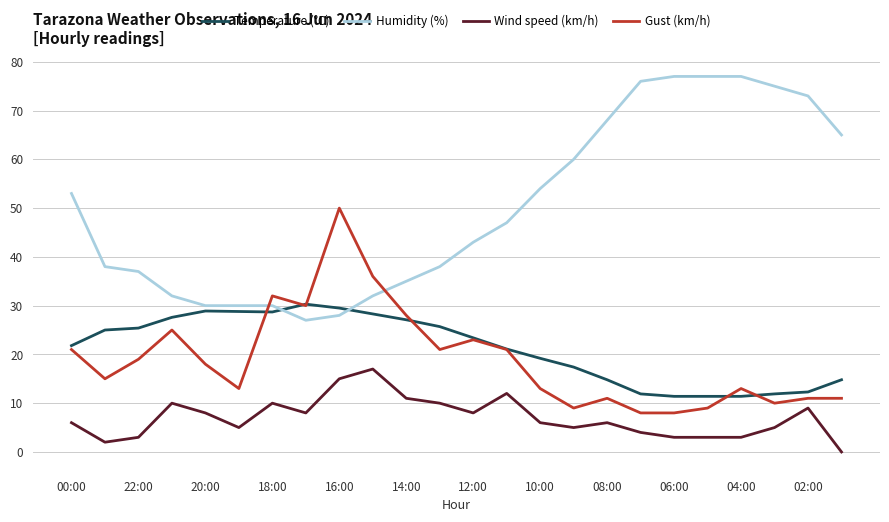

What are all the series names shown in the legend?

Temperature (°C), Humidity (%), Wind speed (km/h), Gust (km/h)